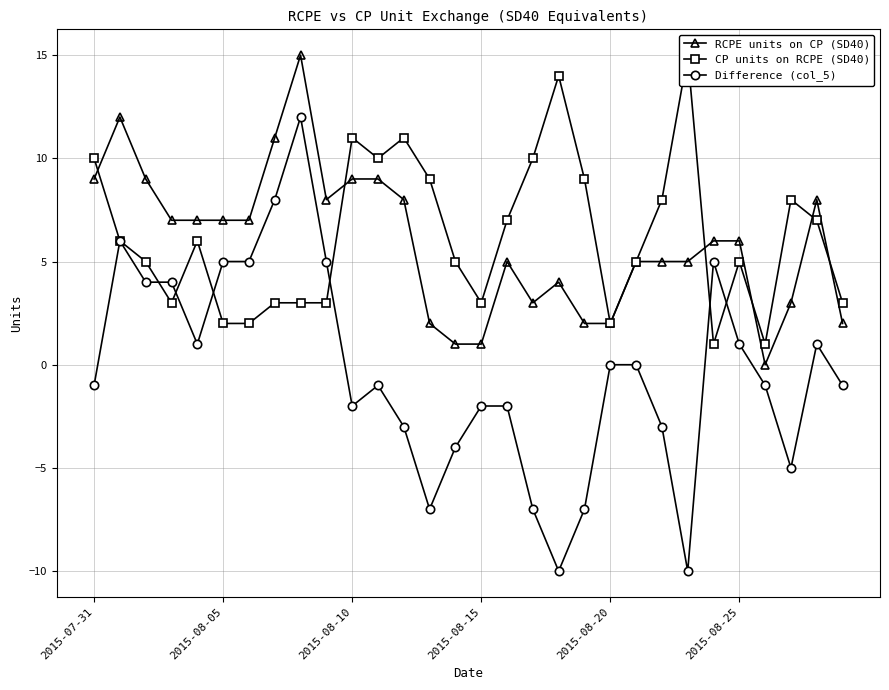

How many interior local peaks does the CP units on RCPE (SD40) series have?

7